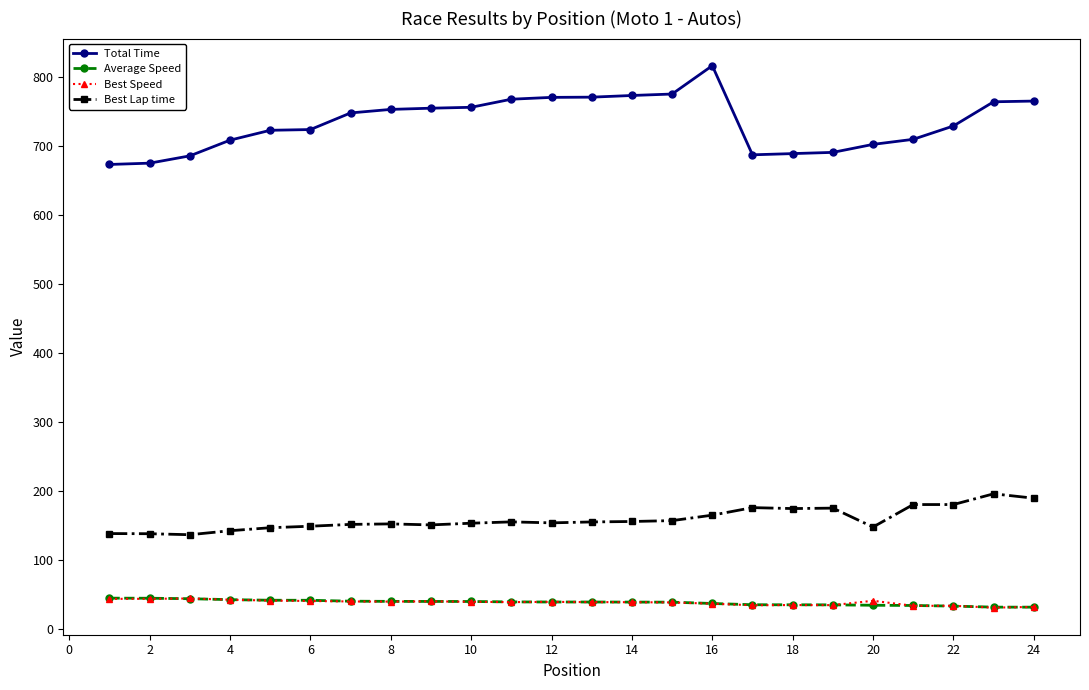

How many lines are shown in the chart?

4